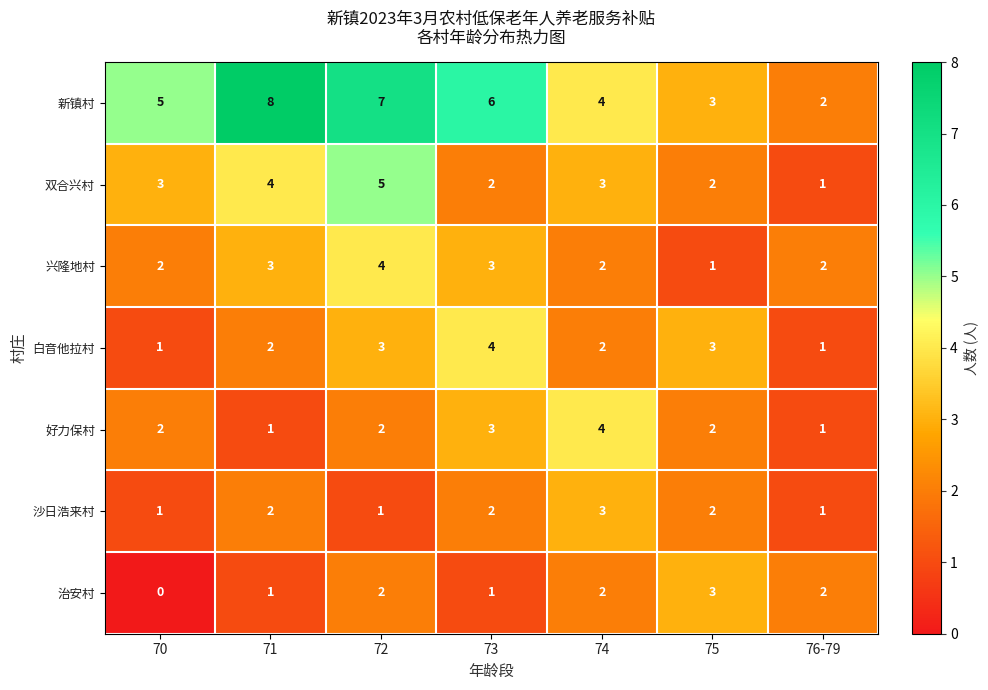

Count the 双合兴村 values in the range 2 to 4.

5